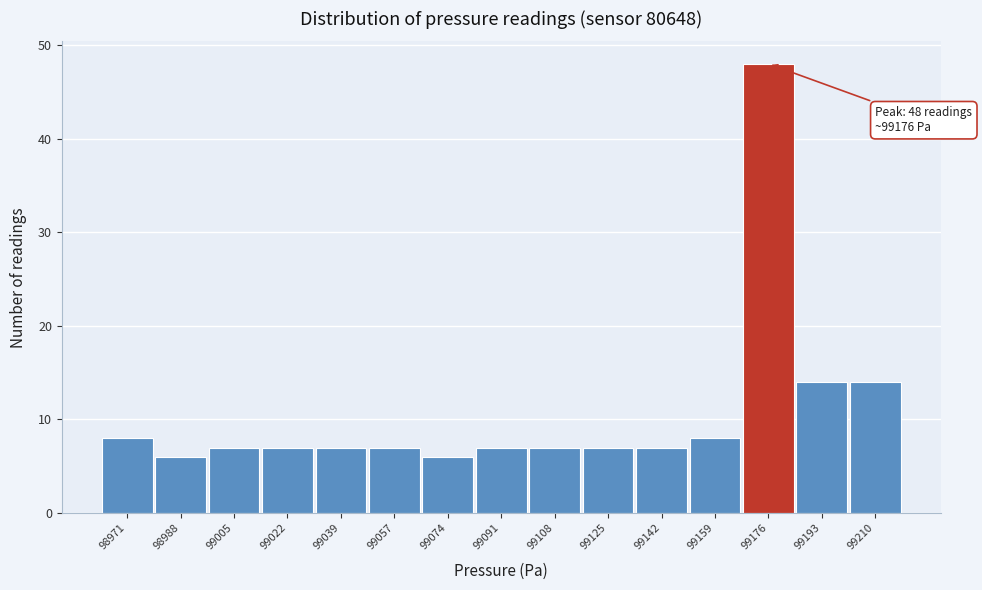

Which range on the x-axis has the tallest bar?

99168 to 99186